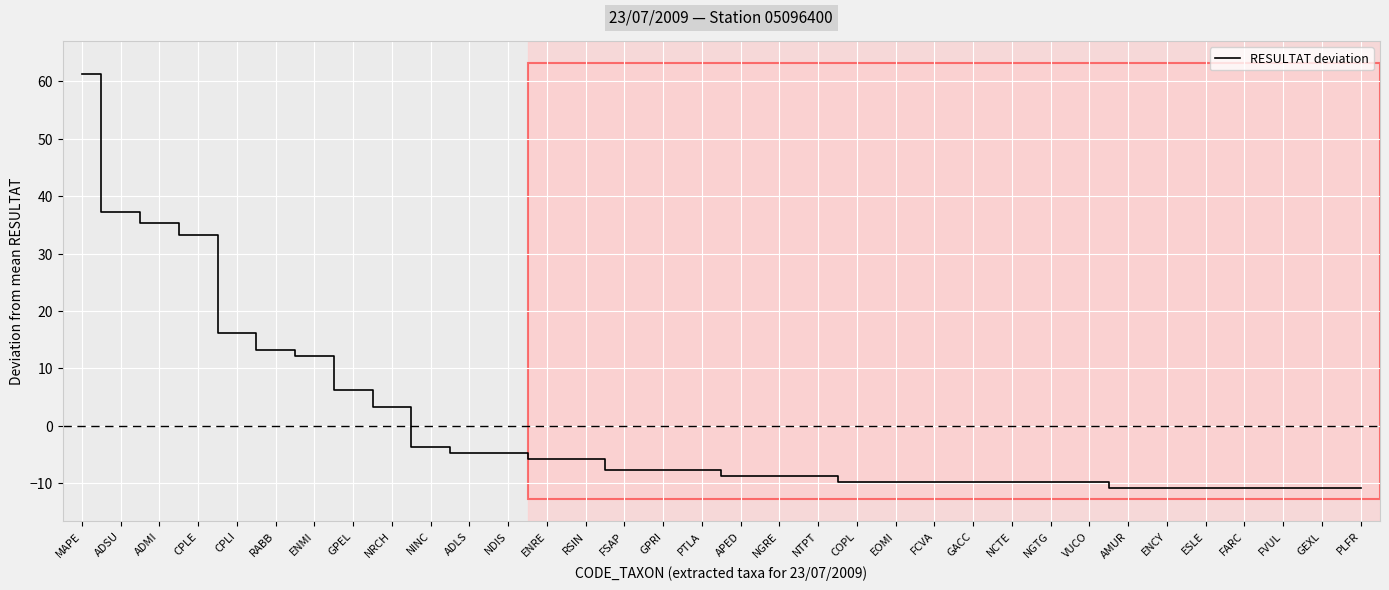

What is the difference between the values at MAPE and GPEL?

55.0